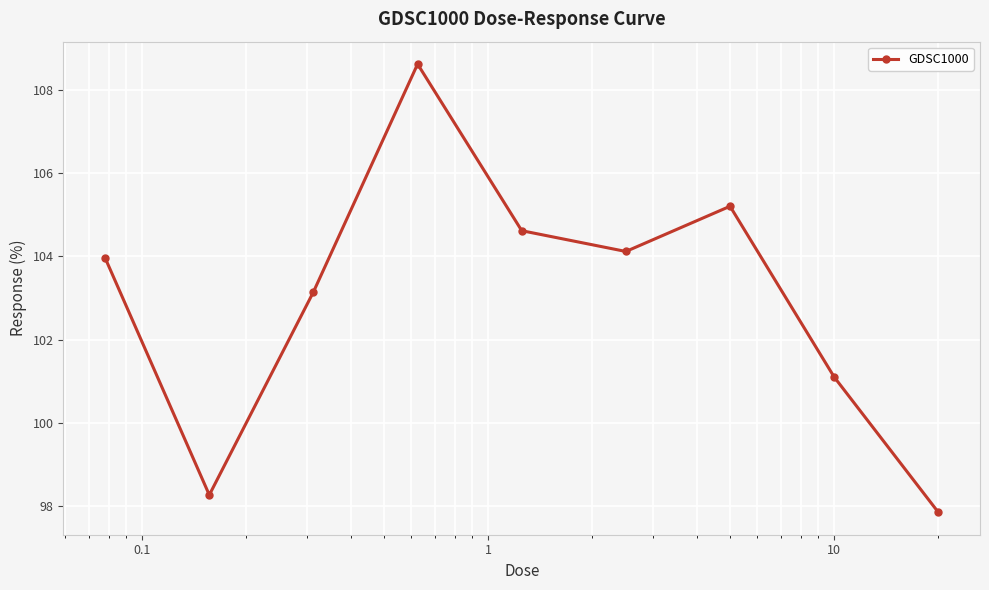

What is the difference between the maximum and second lowest values?

10.3